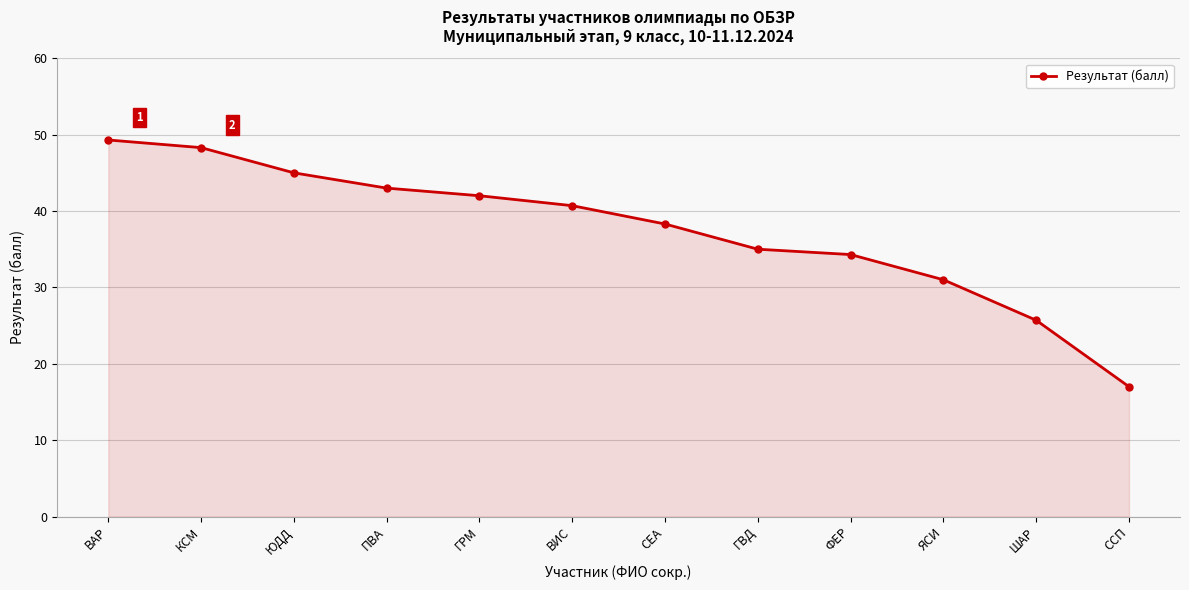

Read the value at ЯСИ.

31.0